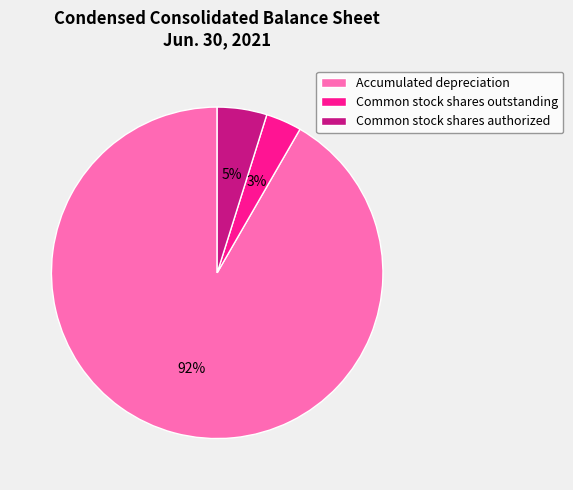

Rank the categories by value from highest to lowest.

Accumulated depreciation, Common stock shares authorized, Common stock shares outstanding